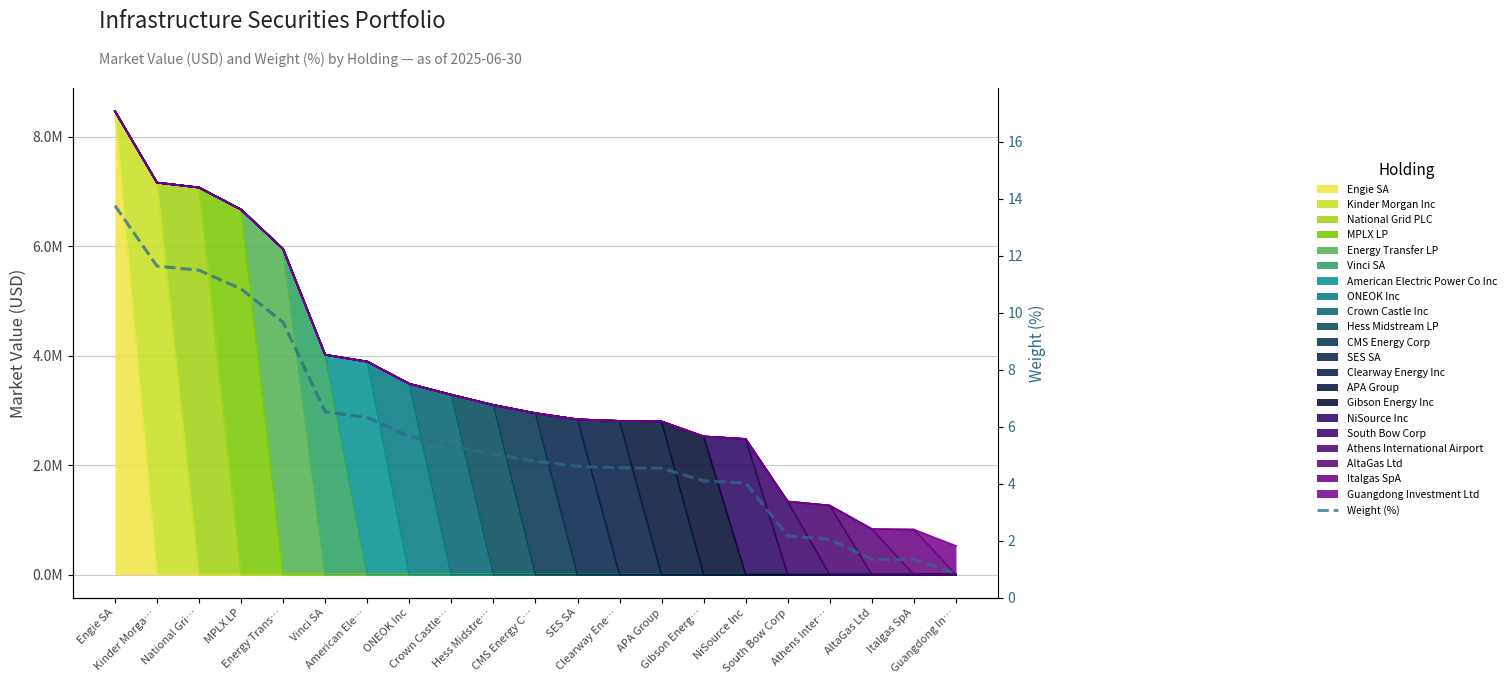

What is the approximate value at ONEOK Inc?

5.7